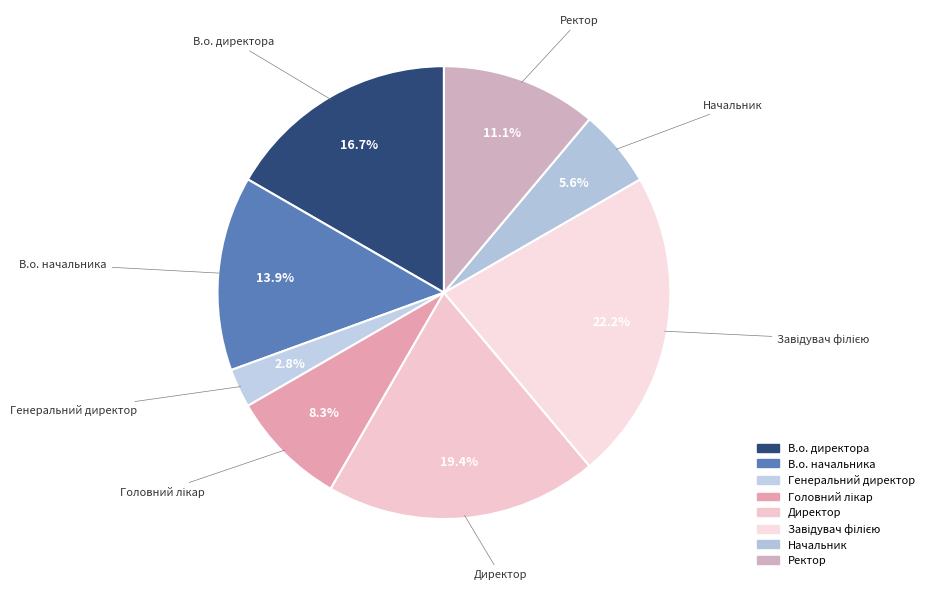

Which category has the smallest portion of the pie?

Генеральний директор